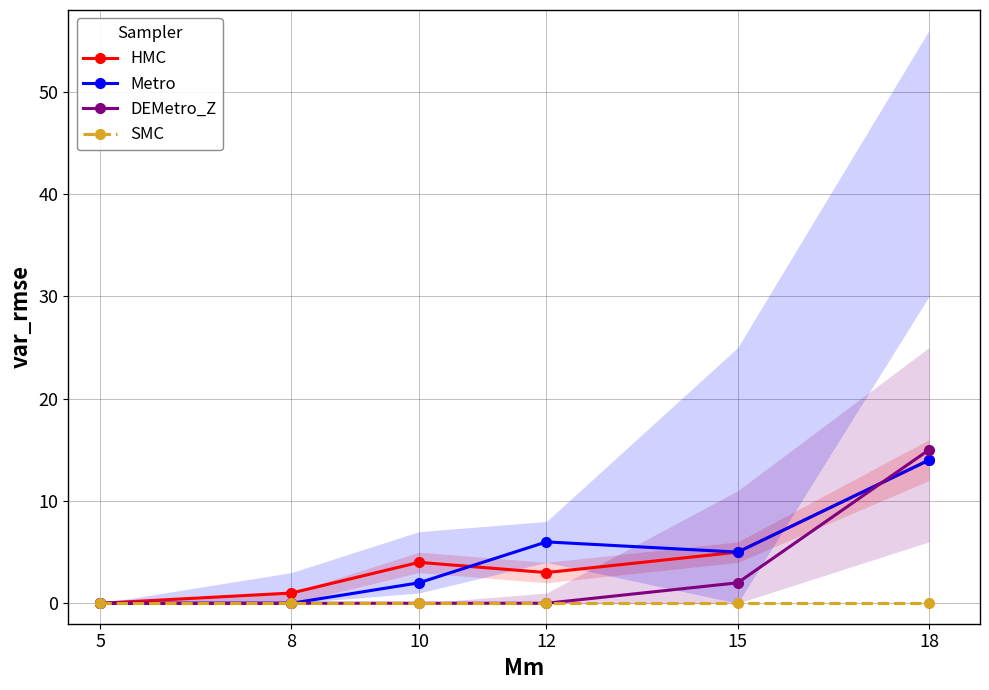

True or false: SMC has more than 2 interior local peaks.

False